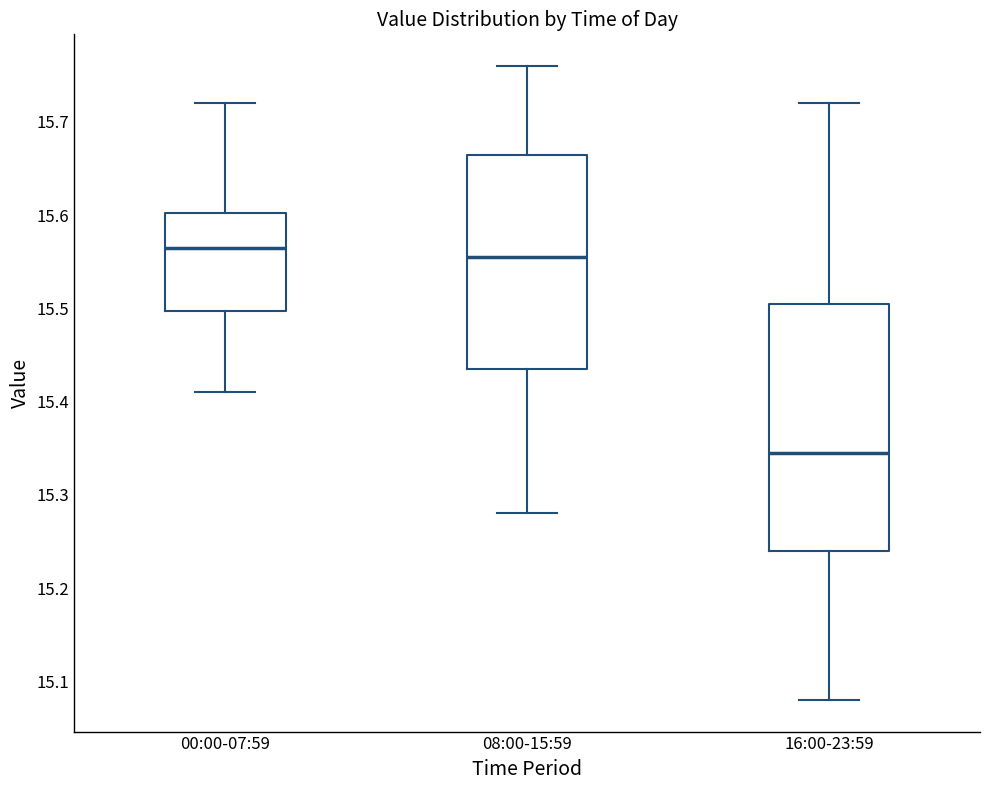

Which box has the highest median line?

00:00-07:59